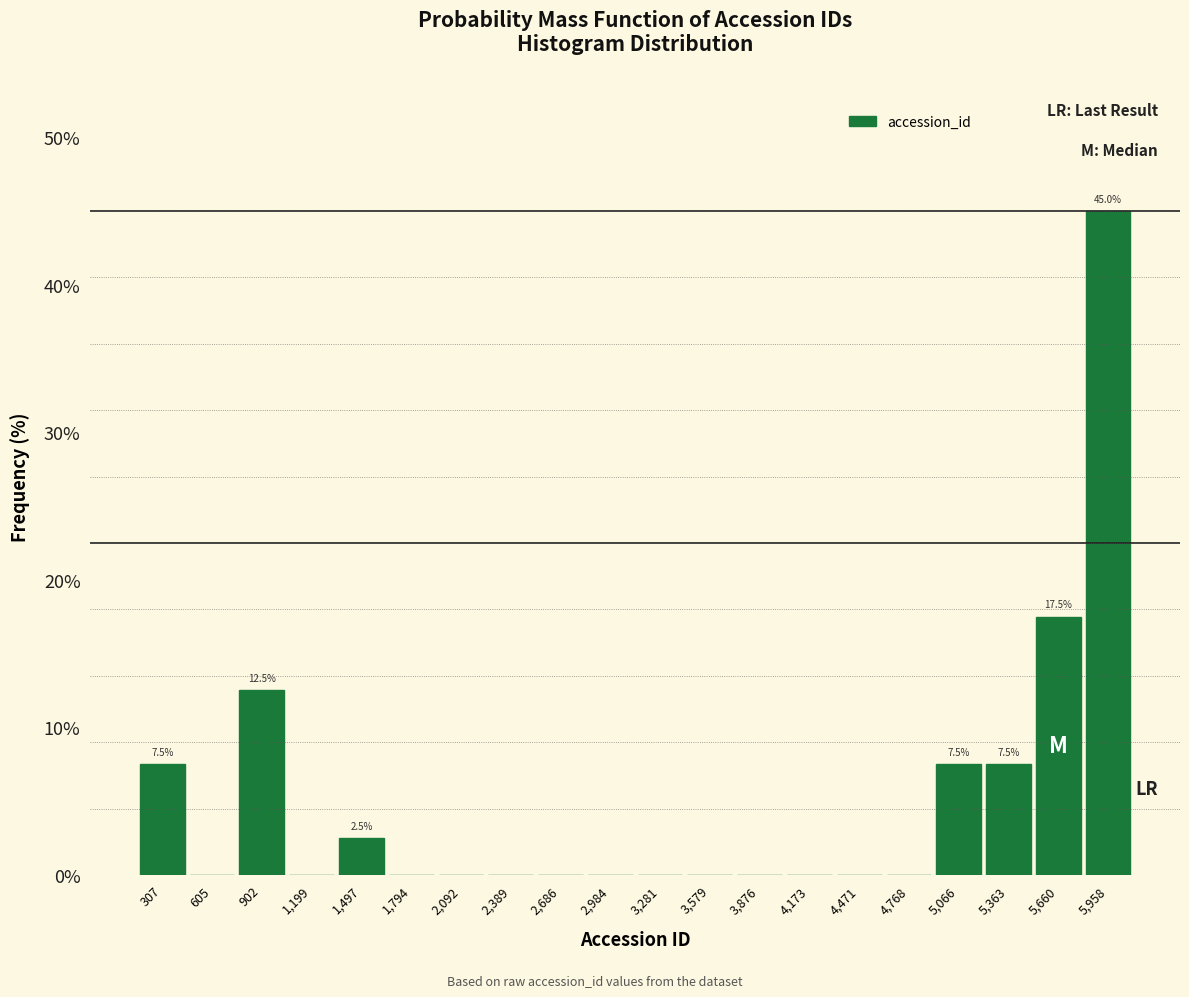

Over which range of the x-axis is the bar tallest?

5800 to 6100